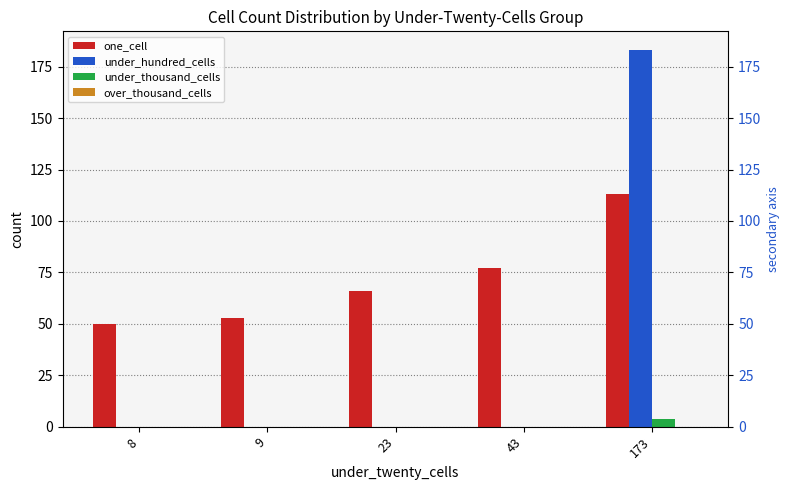

What is the difference between the highest and lowest values at 23?

66